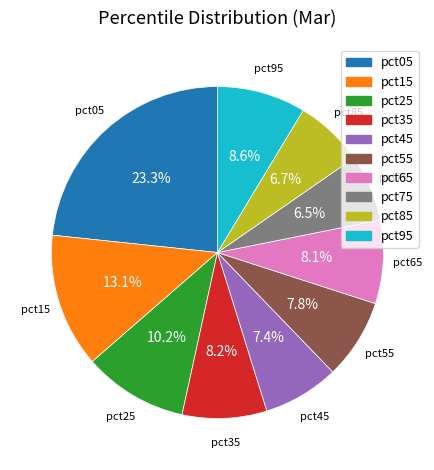

Which category has the biggest portion of the pie?

pct05